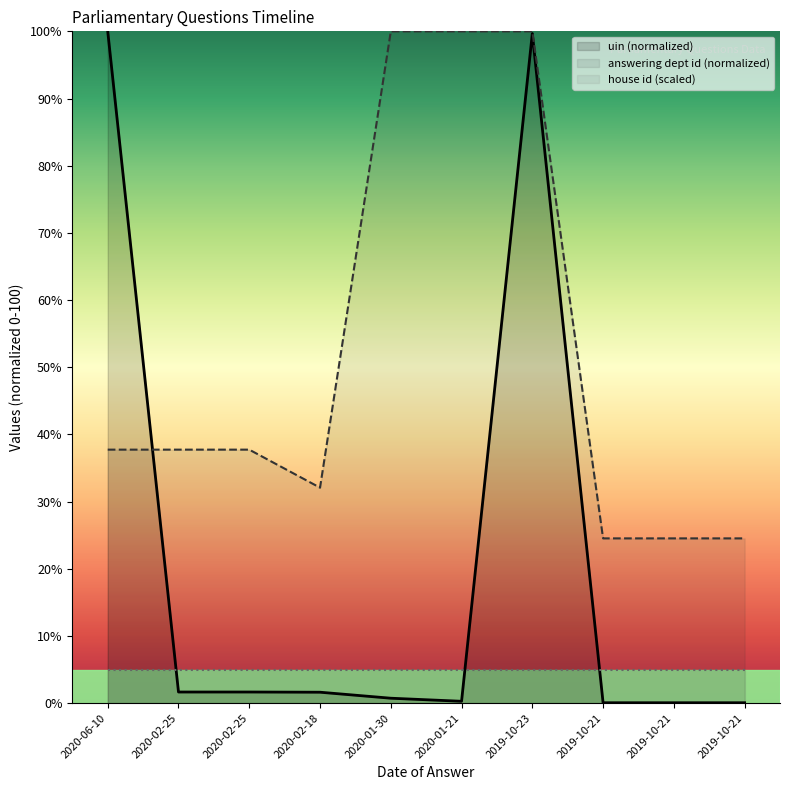

How many lines are shown in the chart?

3